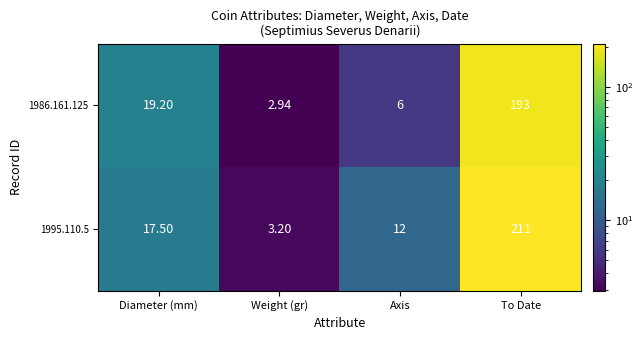

List the series in order of their overall mean, highest first.

1995.110.5, 1986.161.125